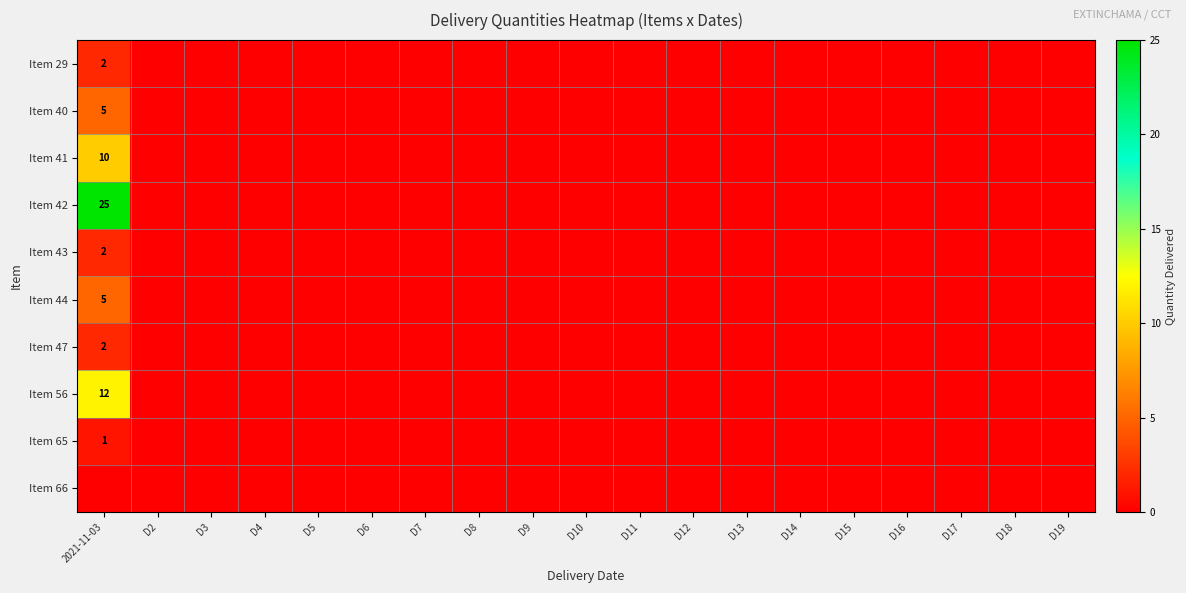

Which series has the largest total across all categories?

Item 42